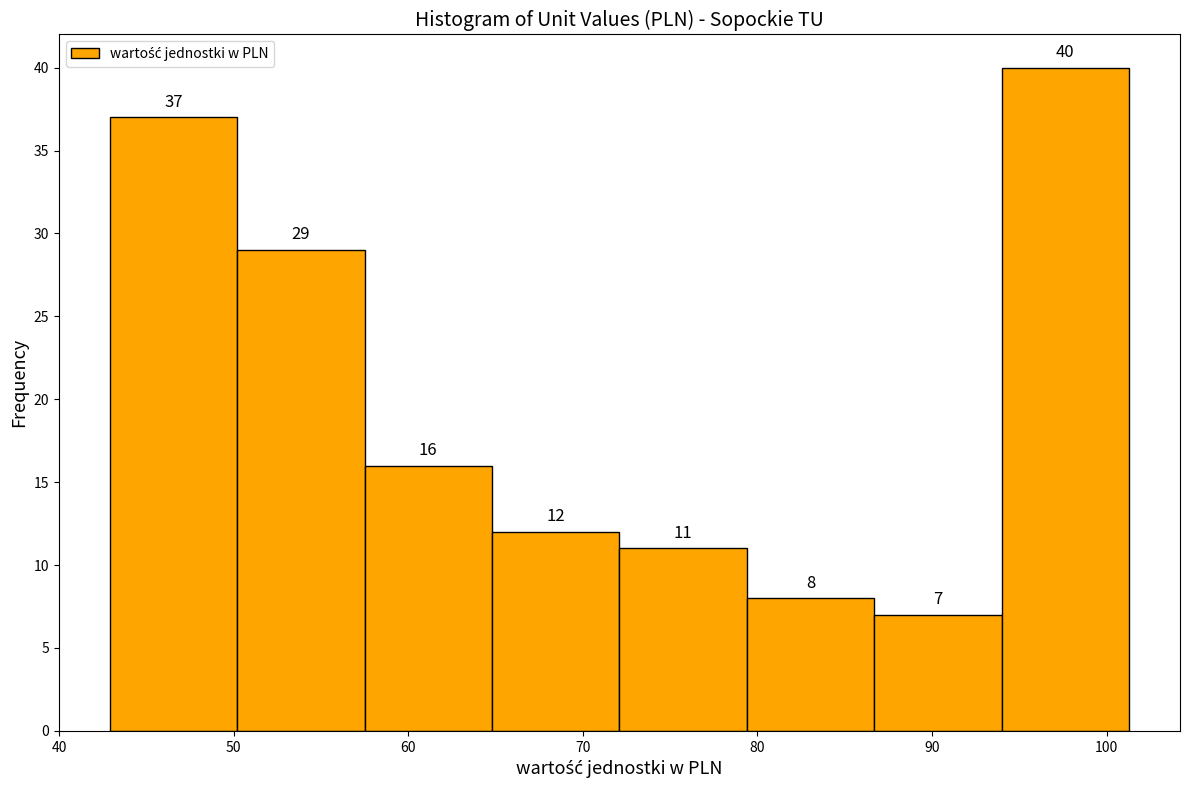

Which range on the x-axis has the tallest bar?

94 to 101